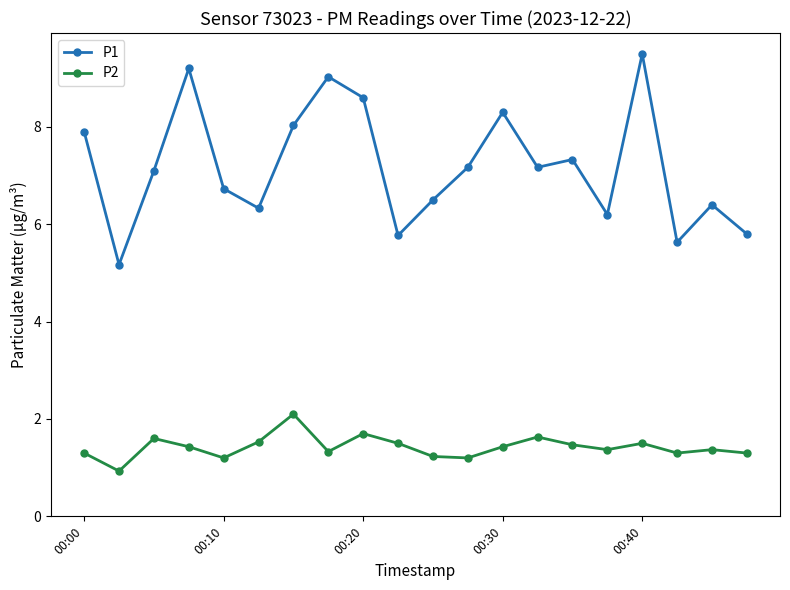

What is the minimum value shown in the chart?

0.9